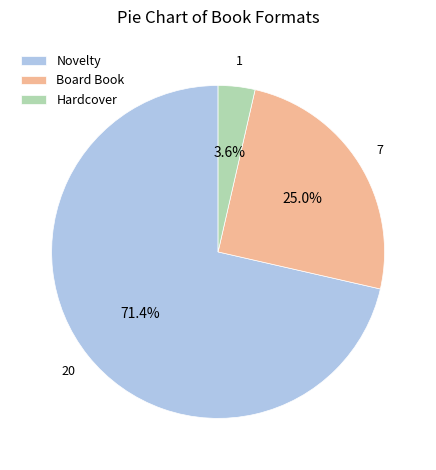

Rank the categories by value from lowest to highest.

Hardcover, Board Book, Novelty